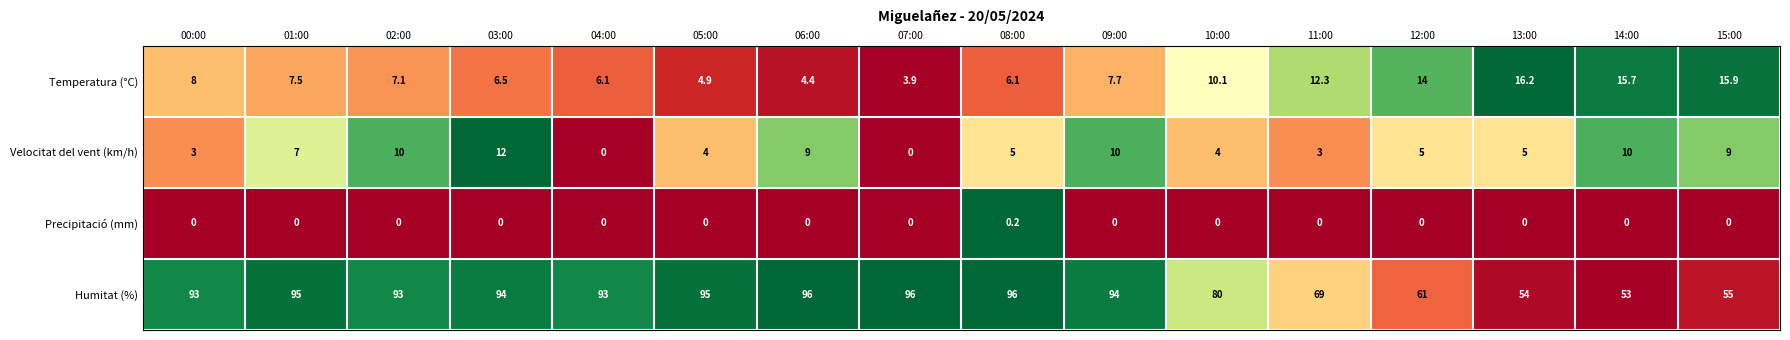

Which series has the largest total across all categories?

Humitat (%)